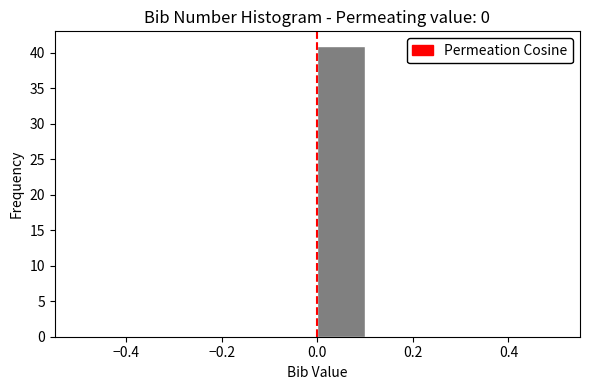

How tall is the bar that spans 0.0 to 0.1 on the x-axis? The values are not printed on the chart, so give them approximately, as read against the axis.

41